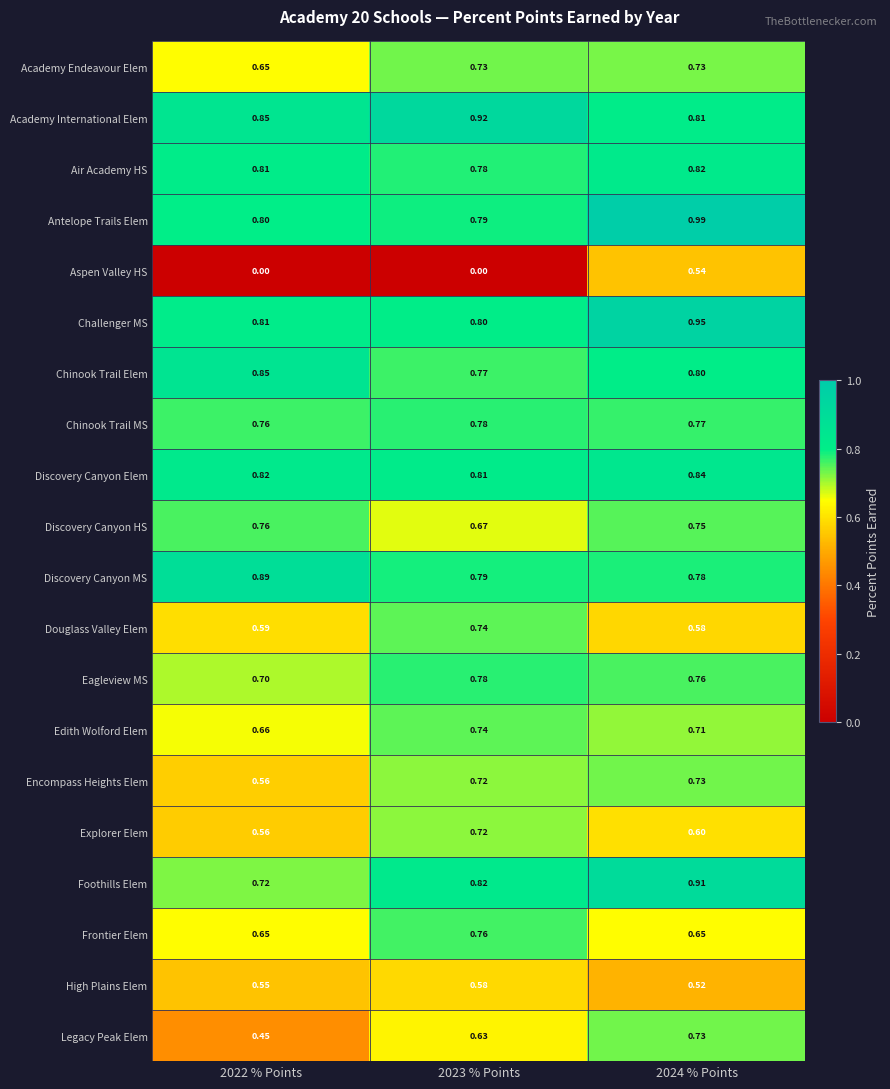

Is the value of Challenger MS at 2024 % Points greater than the value of Air Academy HS at 2023 % Points?

Yes